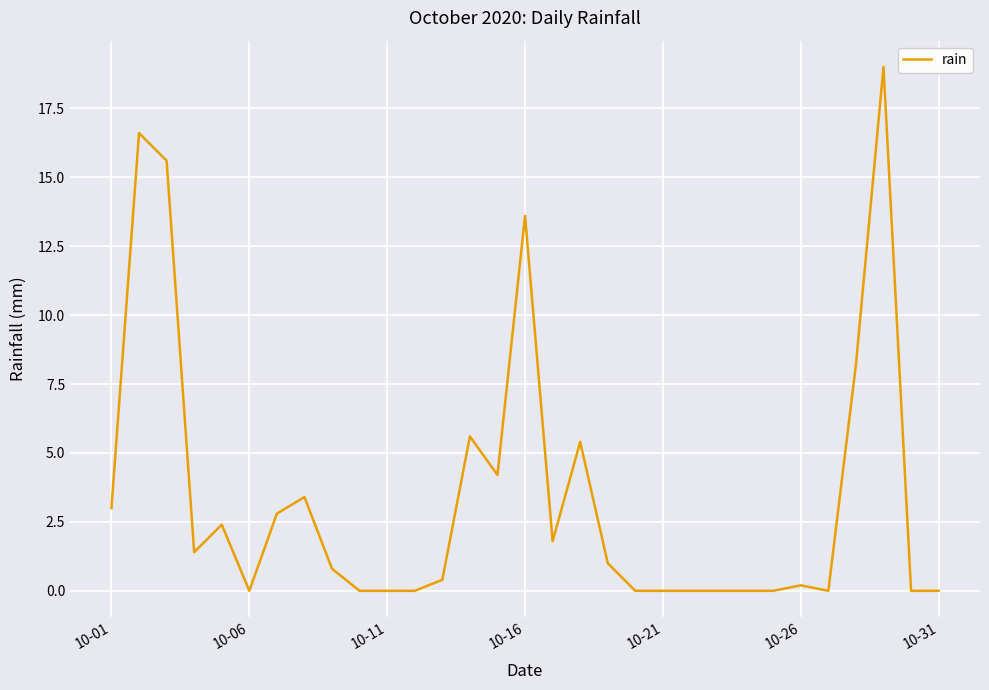

What is the difference between the maximum and minimum values?

19.0